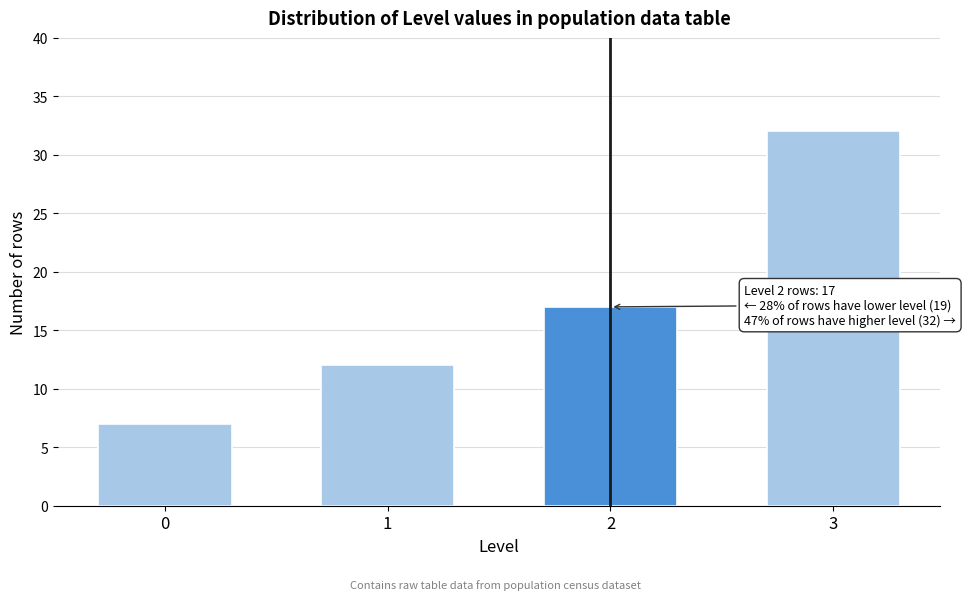

Reading right to left, transcribe all the data shown in this chart.

32	17	12	7